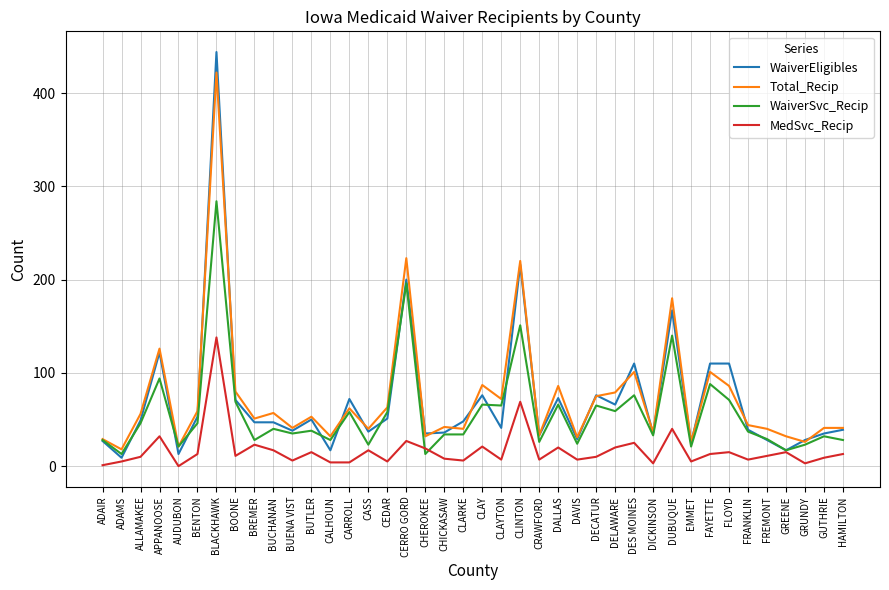

What is the sum of all WaiverEligibles values?

2819